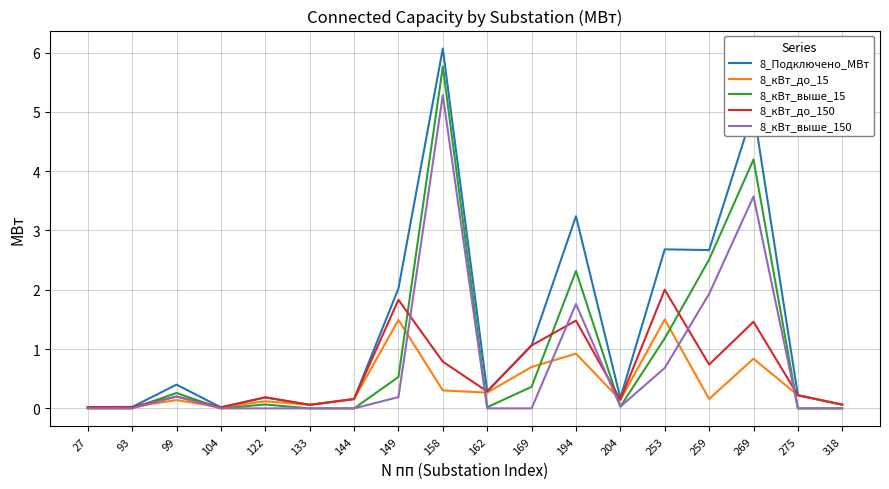

Is the value of 8_кВт_выше_15 at 158 greater than the value of 8_Подключено_МВт at 158?

No